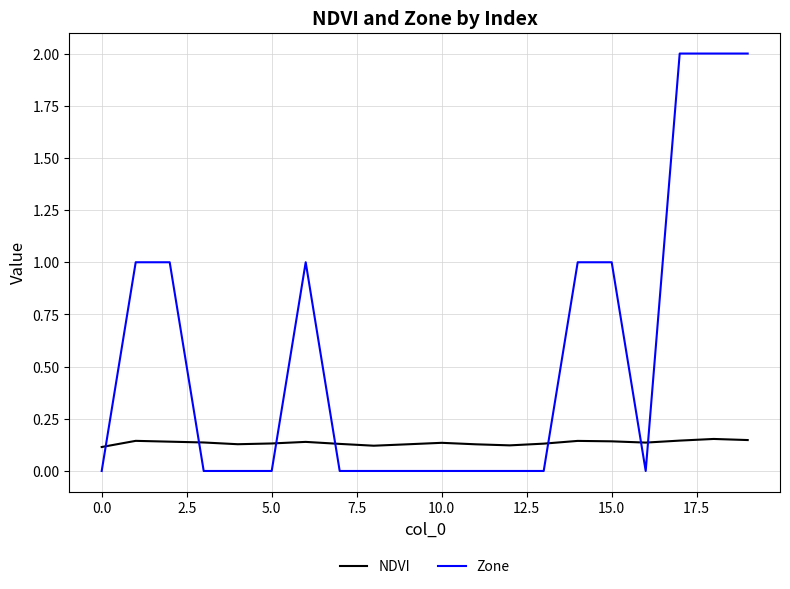

How many intersections are there between Zone and NDVI?

7